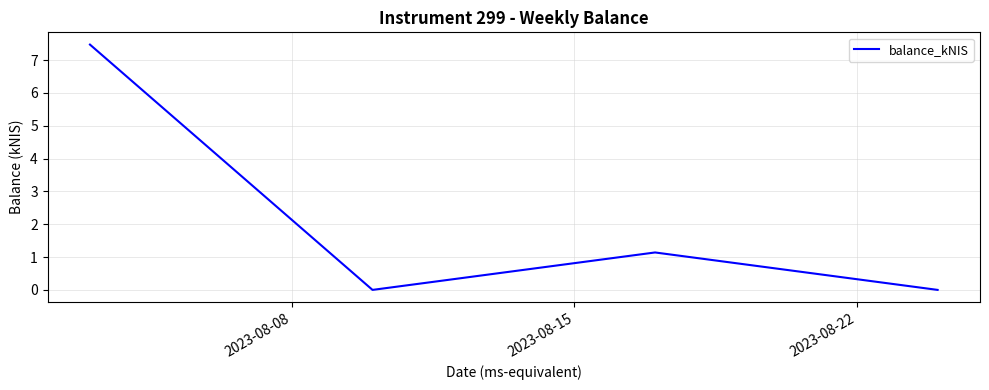

What is the average value?

2.2